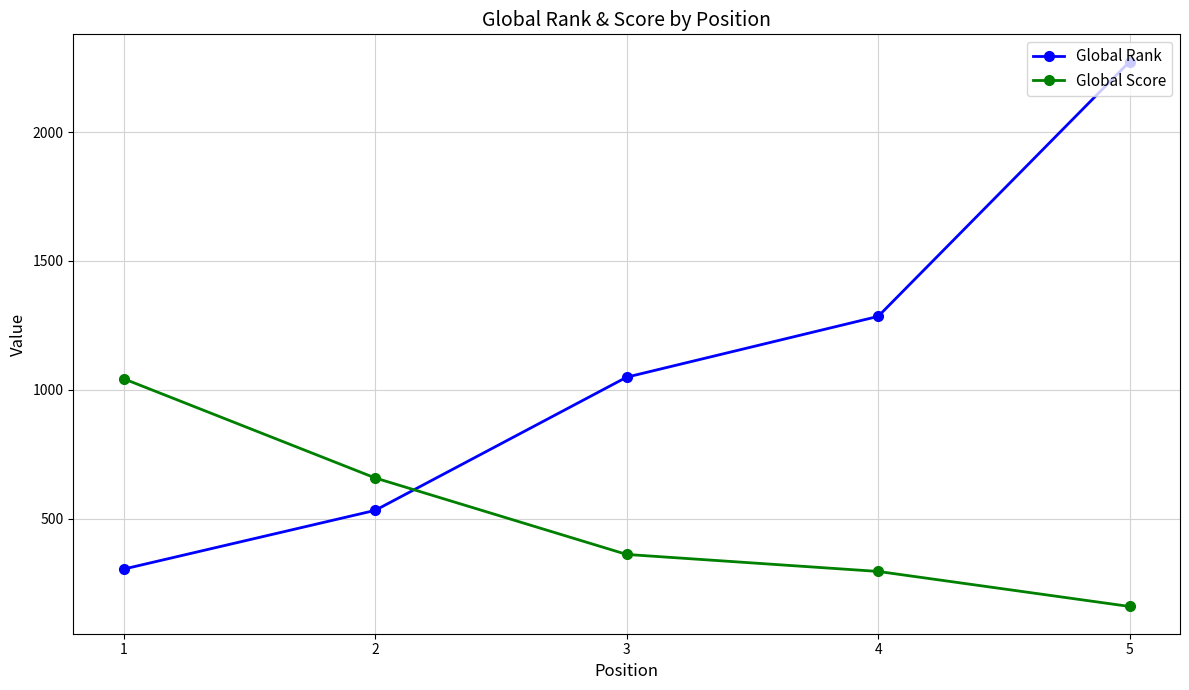

What is the average value of the Global Rank series?

1089